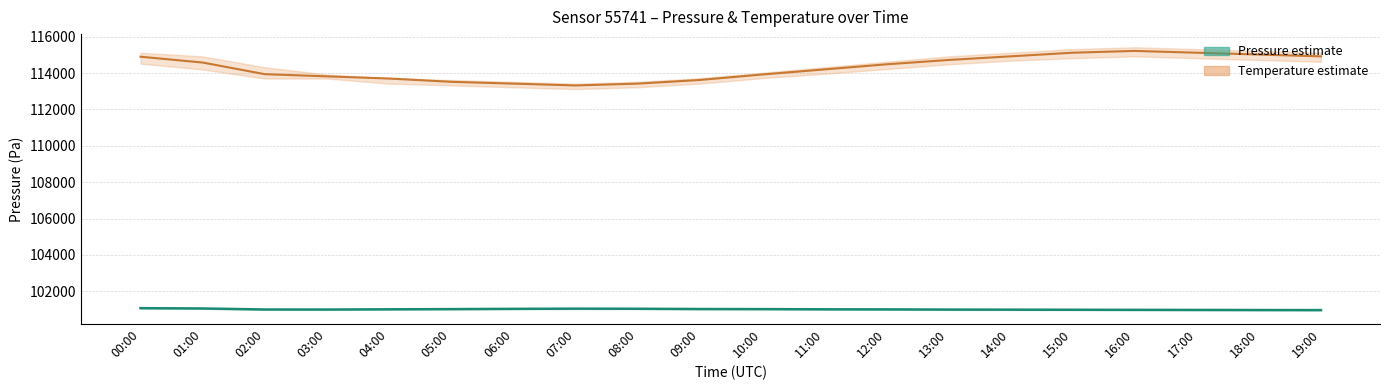

Which series changed the most between 13:00 and 16:00?

temperature (mid)